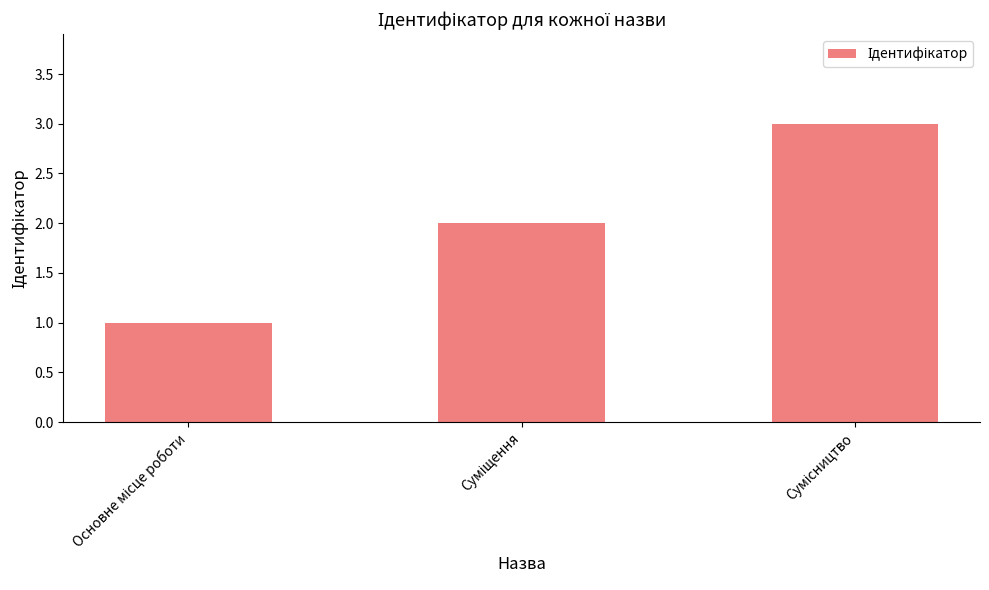

What is the maximum value shown in the chart?

3